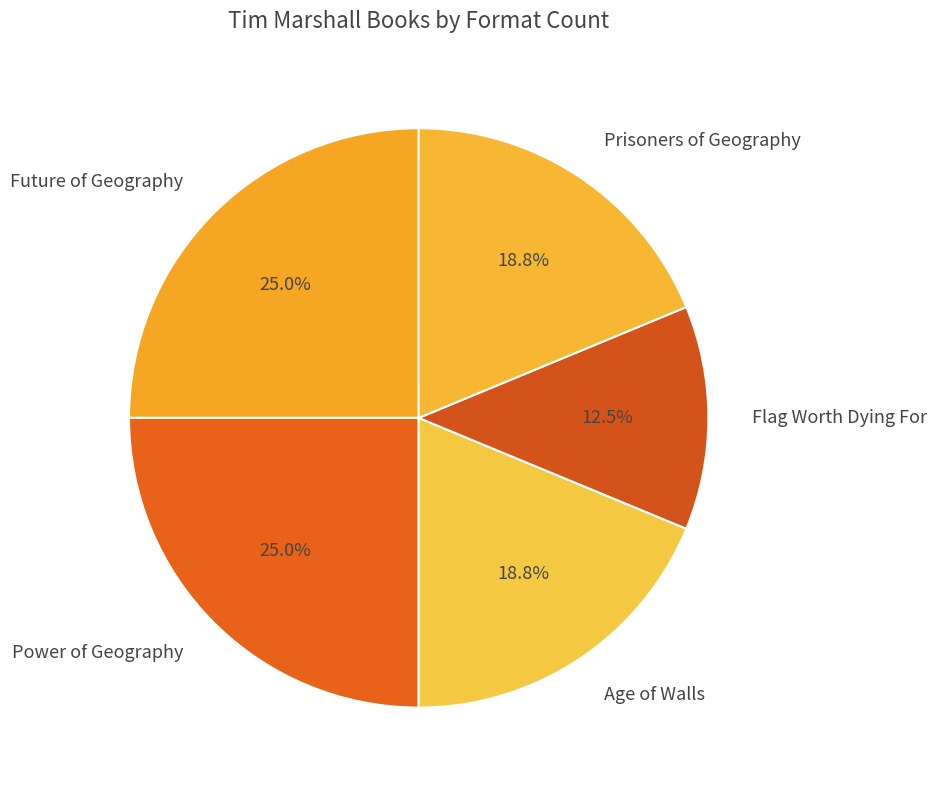

To the nearest percent, what portion does Age of Walls represent?

19%